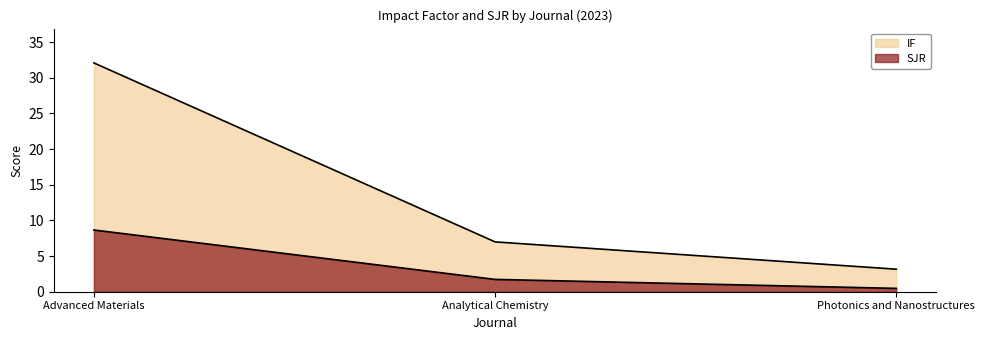

What is the label of the 2nd point from the right?

Analytical Chemistry